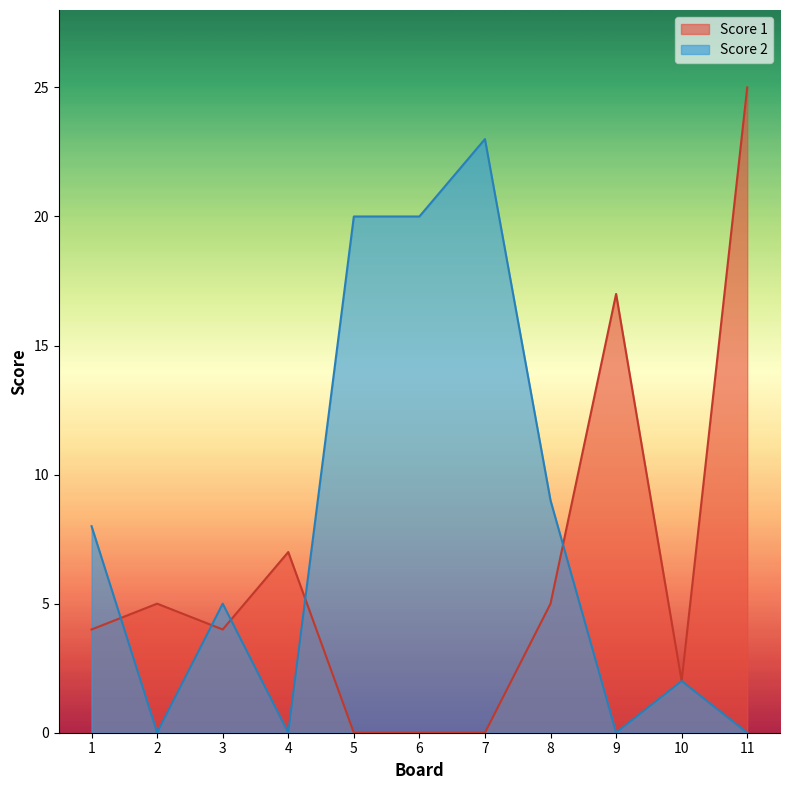

What is the maximum value for Score 2?

23